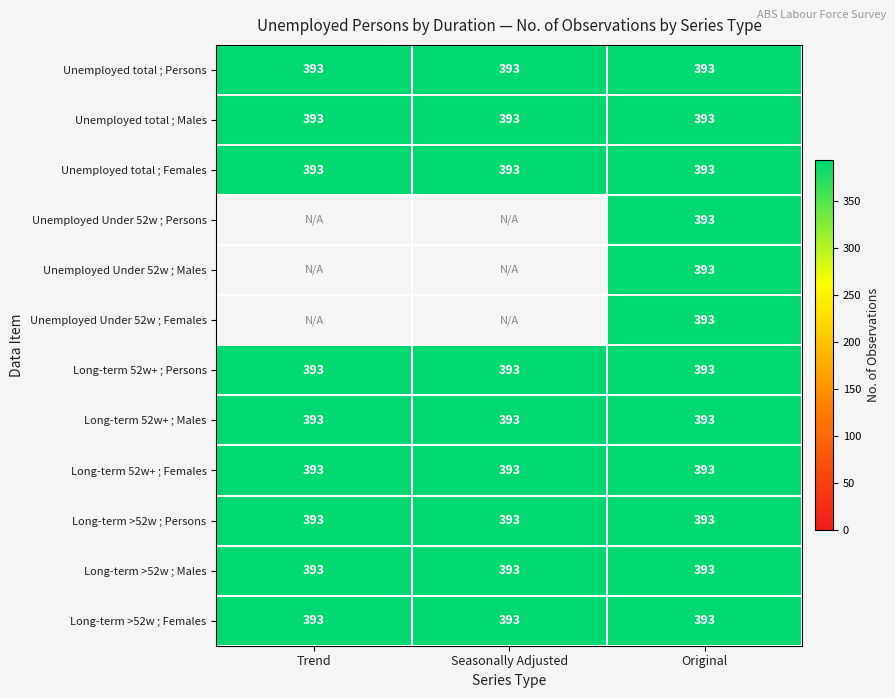

Which series has the largest range (max minus min)?

Unemployed Under 52 weeks ; Persons